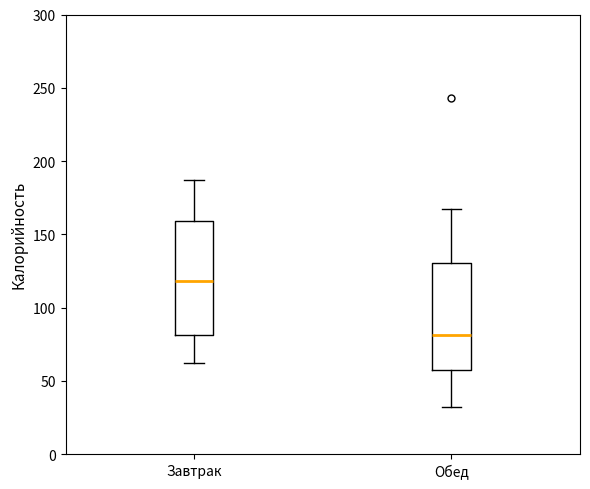

Which box is the tallest, from its lower edge to its upper edge?

Завтрак